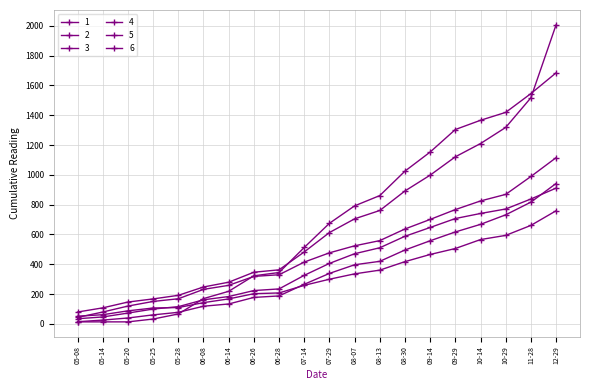

What is the label of the 10th point from the right?

07-29